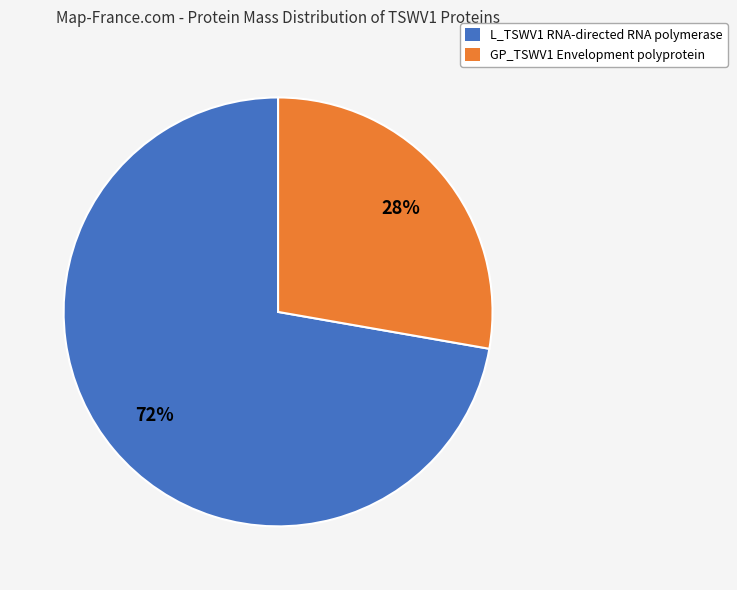

Count the number of slices in the pie.

2